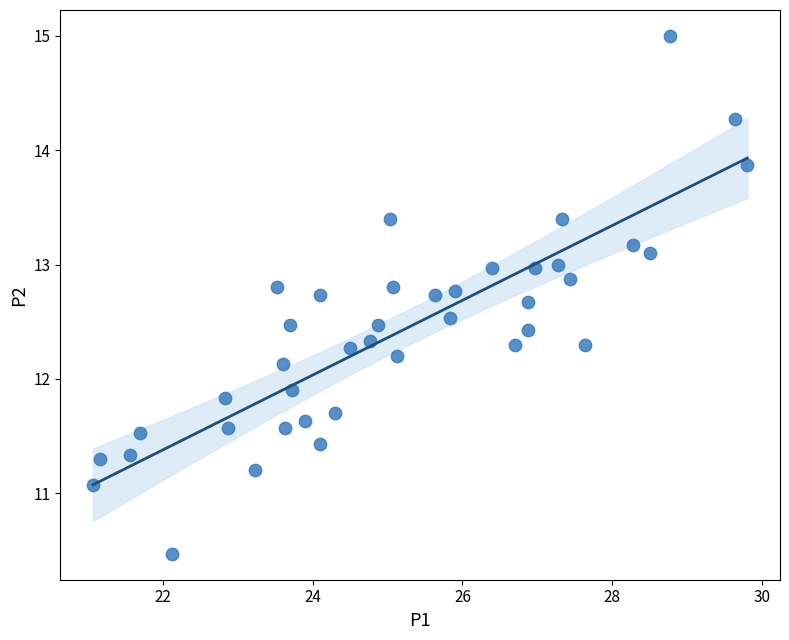

What is the range of X values (max minus min)?

8.7